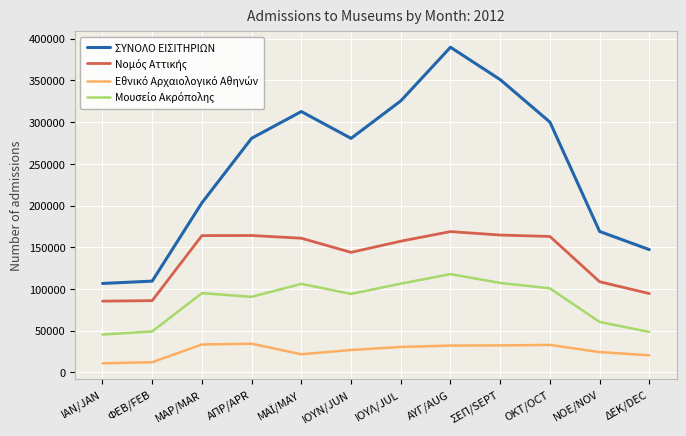

What is the total value across all series at ΦΕΒ/FEB?

256397